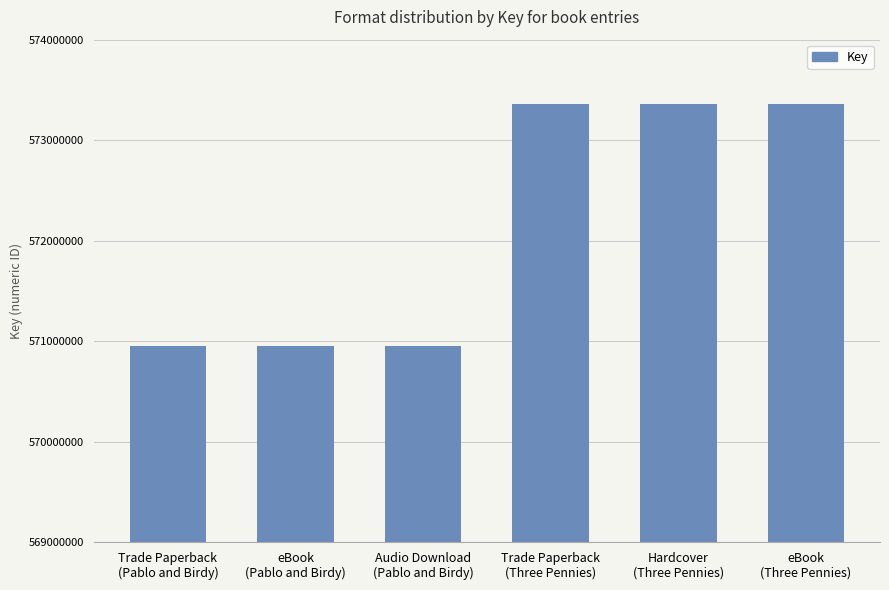

What is the smallest value displayed?

570952655